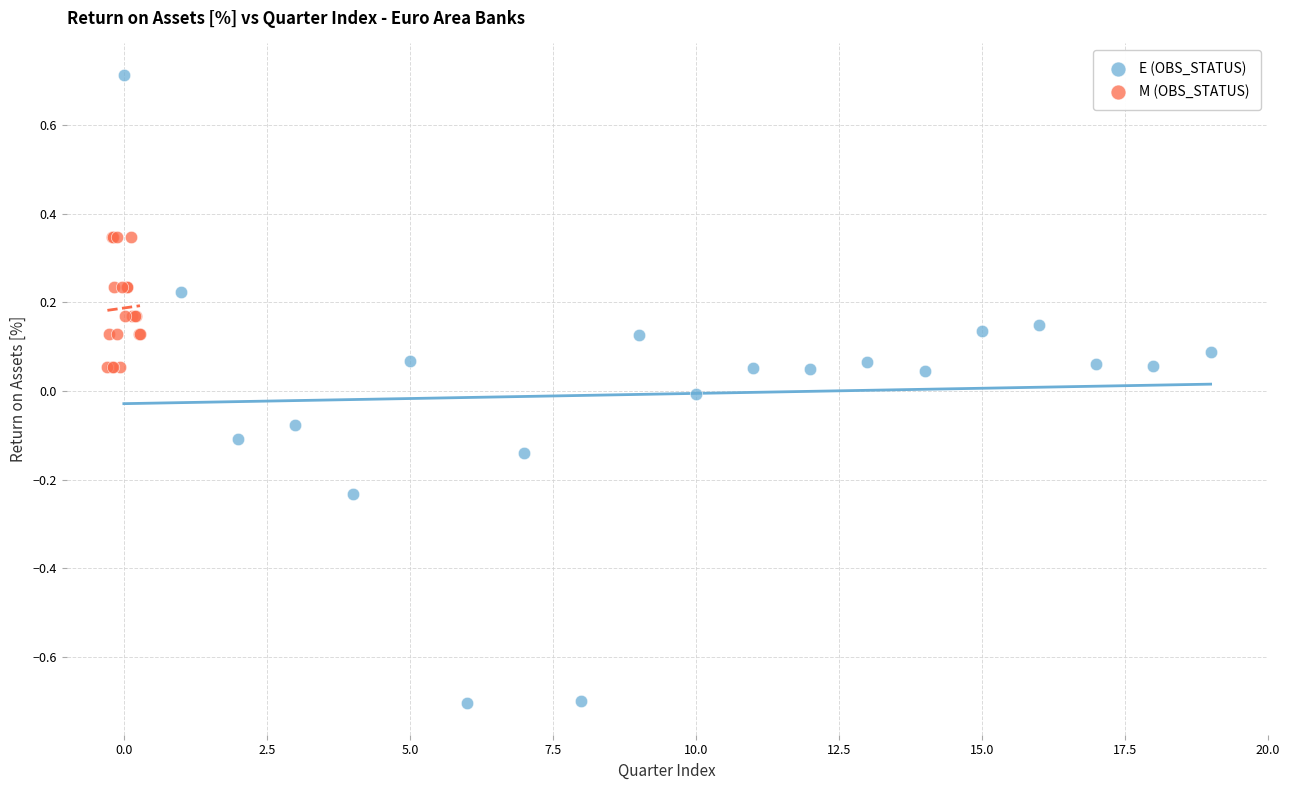

Which series contains the lowest Y value?

E (OBS_STATUS)